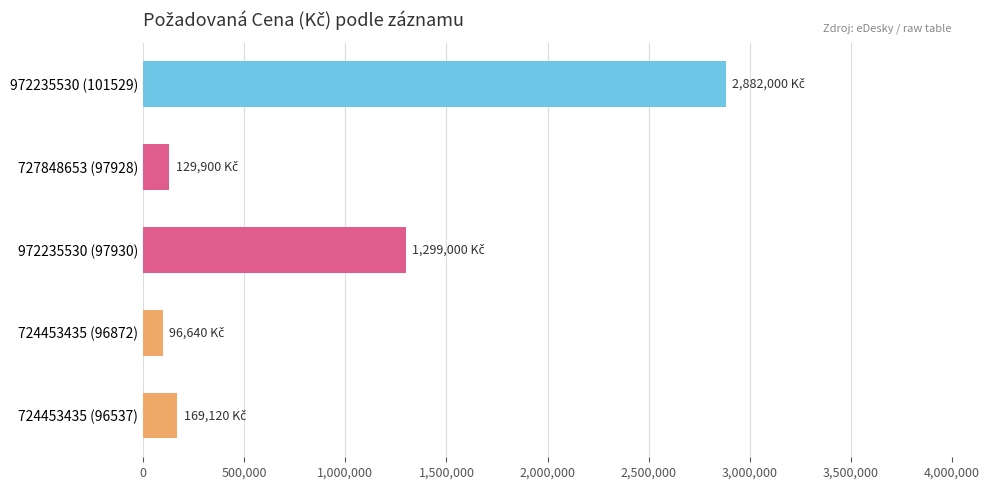

True or false: the data shows 46422 at 724453435 (96537).

False